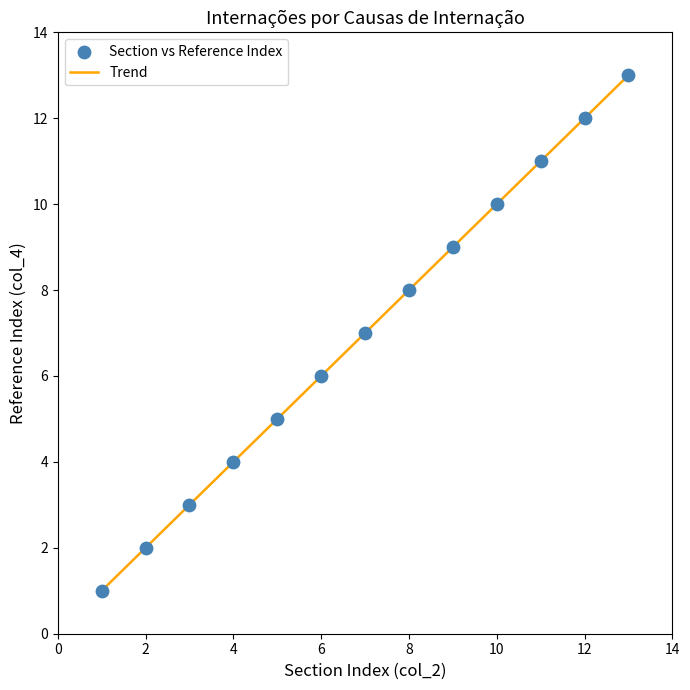

What is the greatest value displayed?

13